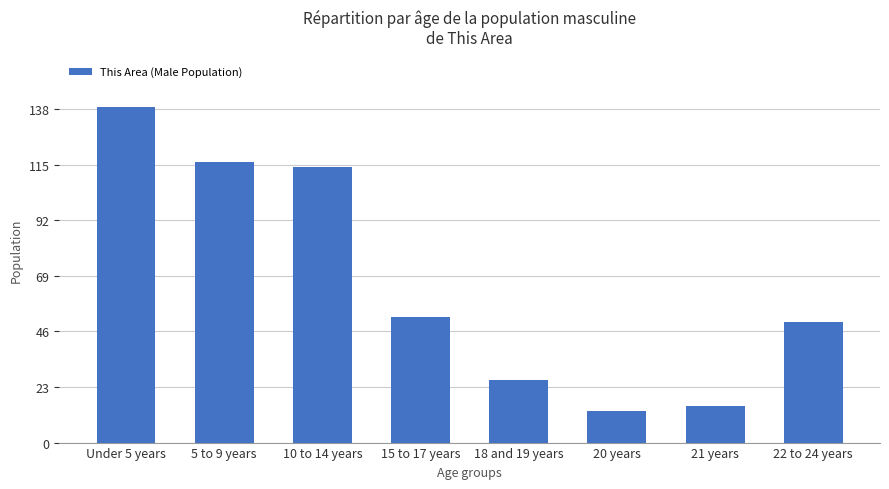

What is the greatest value displayed?

139